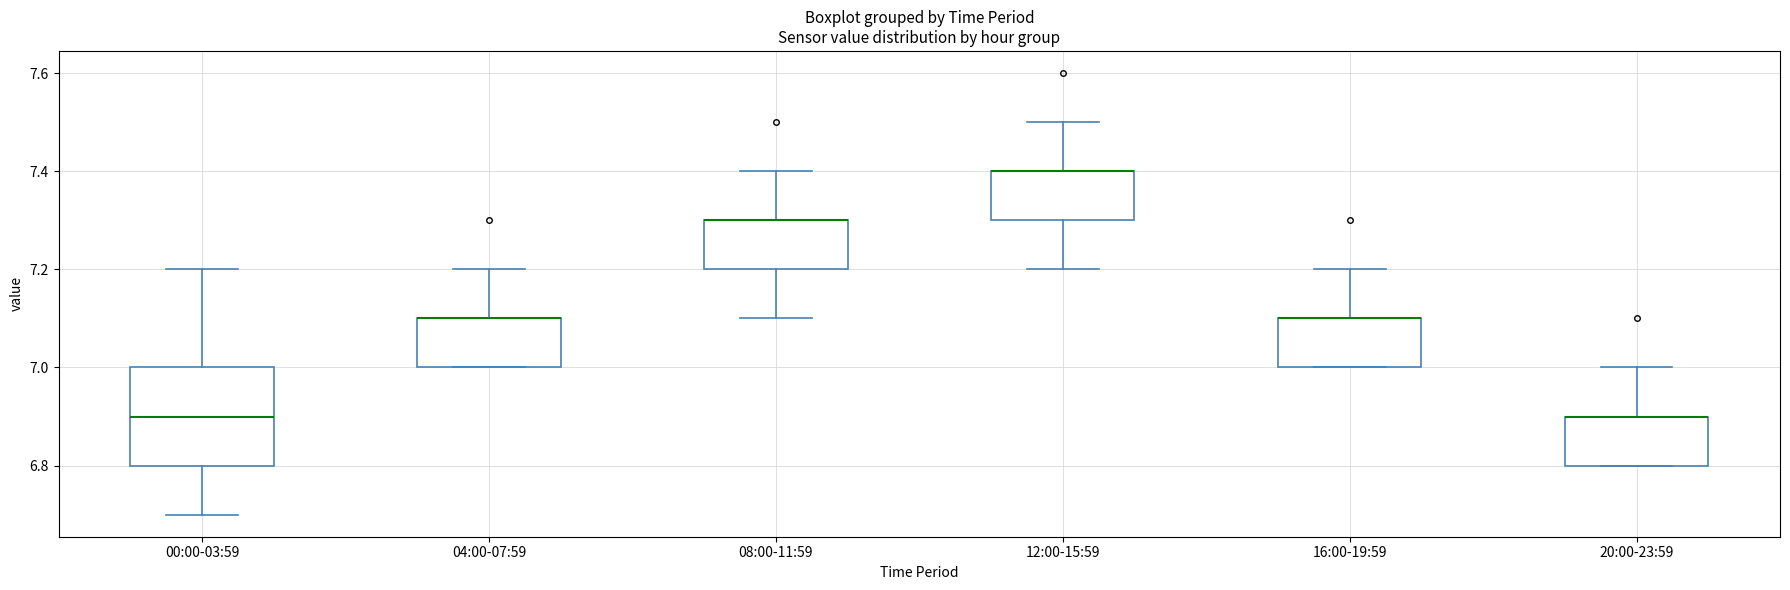

Reading left to right, read every box against the y-axis: the position of its median line, the range the box covers, and the ends of its whiskers. The values are not printed on the chart, so give them approximately, as read against the axis.

00:00-03:59: median 6.9, box 6.8 to 7.0, whiskers 6.7 to 7.2
04:00-07:59: median 7.1 (drawn on the box's upper edge), box 7.0 to 7.1, whiskers 7.0 to 7.2
08:00-11:59: median 7.3 (drawn on the box's upper edge), box 7.2 to 7.3, whiskers 7.1 to 7.4
12:00-15:59: median 7.4 (drawn on the box's upper edge), box 7.3 to 7.4, whiskers 7.2 to 7.5
16:00-19:59: median 7.1 (drawn on the box's upper edge), box 7.0 to 7.1, whiskers 7.0 to 7.2
20:00-23:59: median 6.9 (drawn on the box's upper edge), box 6.8 to 6.9, whiskers 6.8 to 7.0